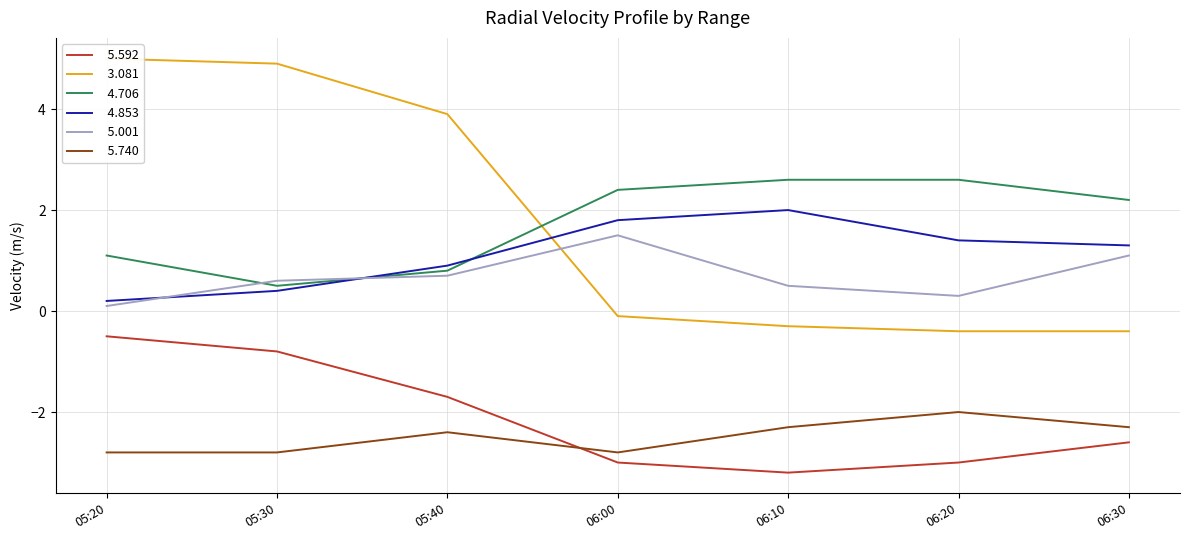

Is this an area chart (filled region under the line)?

No